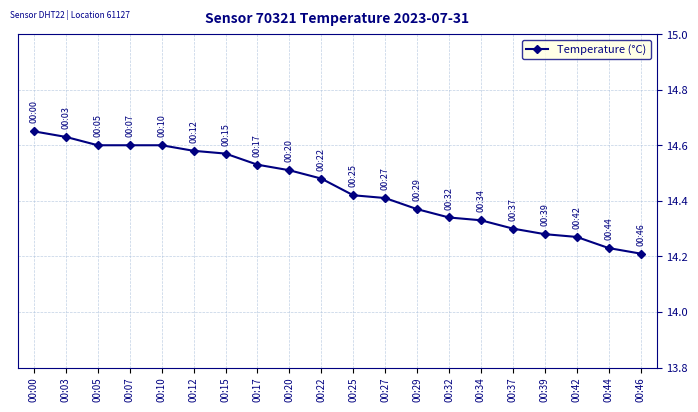

What is the ratio of the value at 00:32 to the value at 00:27?

1.0